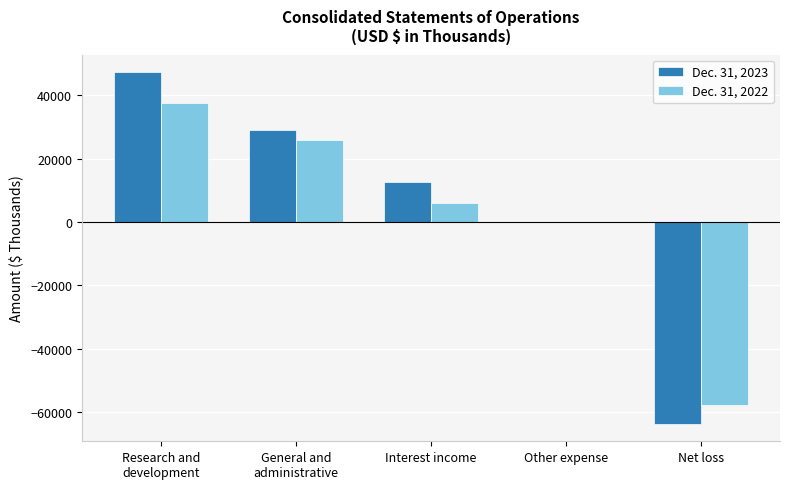

What is the greatest value displayed?

47251